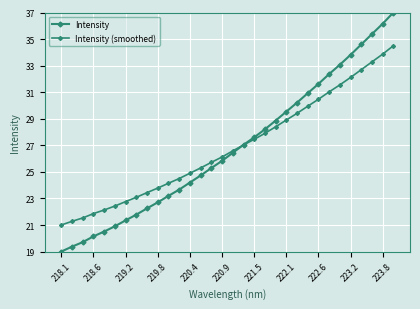

What is the smallest value displayed?

19.0